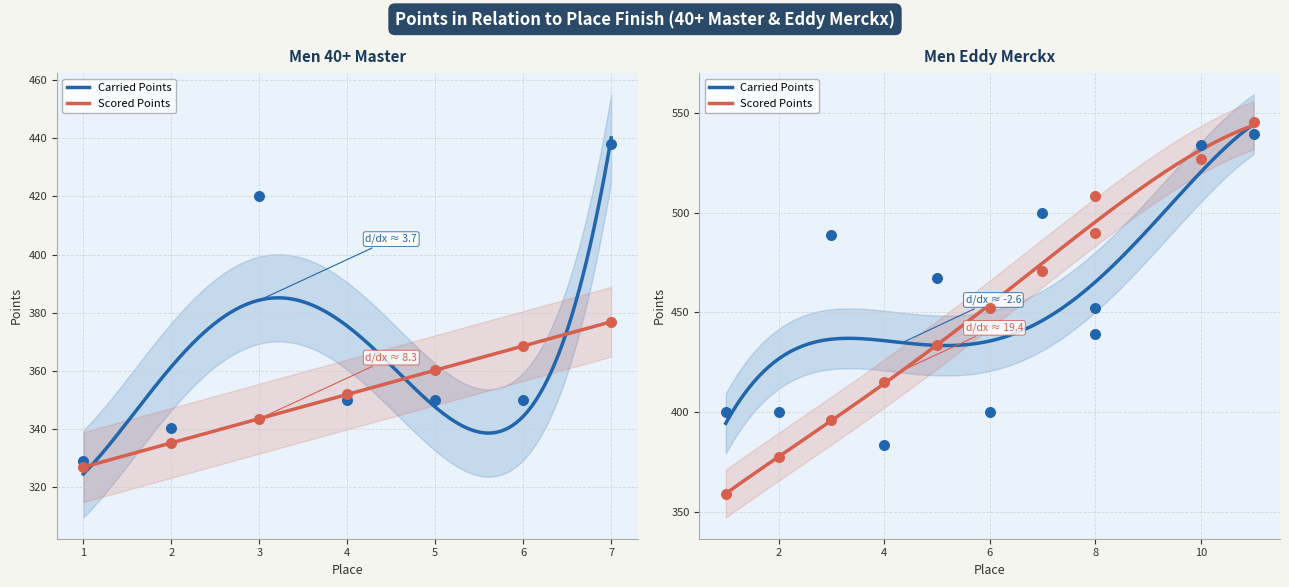

What is the total value across all series at 1?

656.0